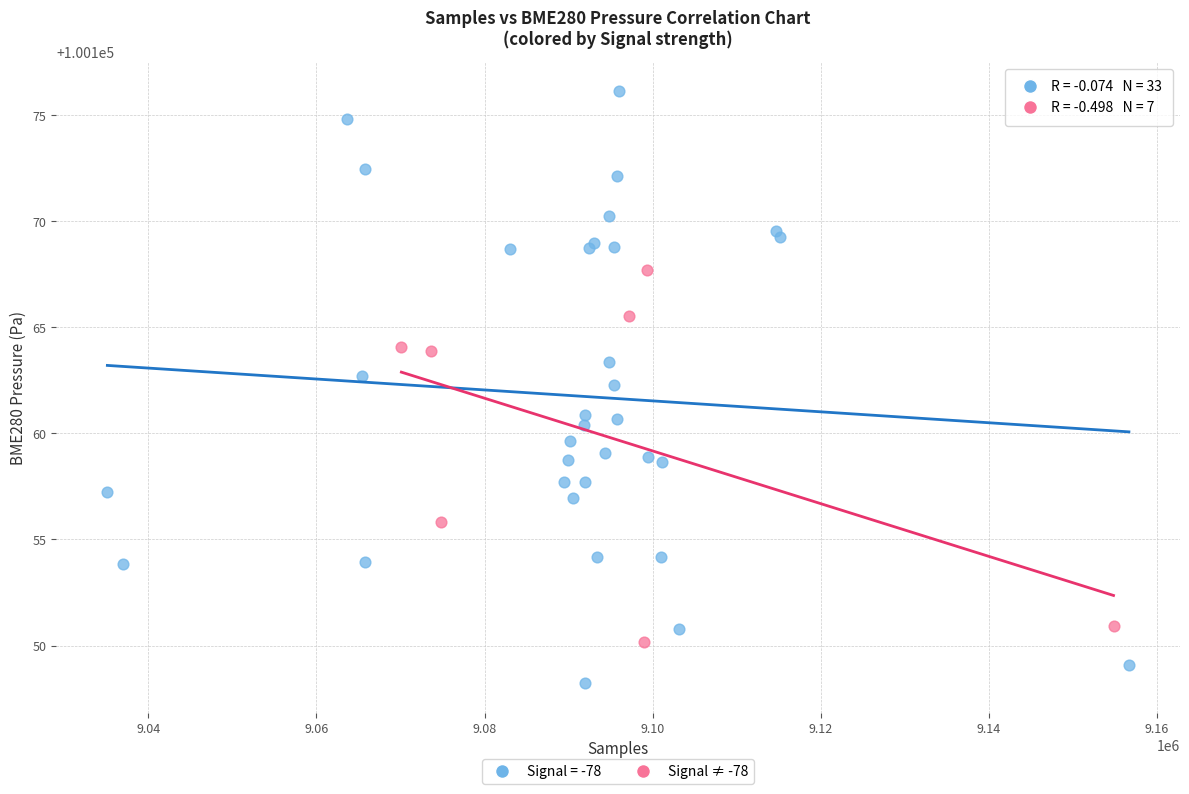

Which series contains the lowest Y value?

Signal = -78